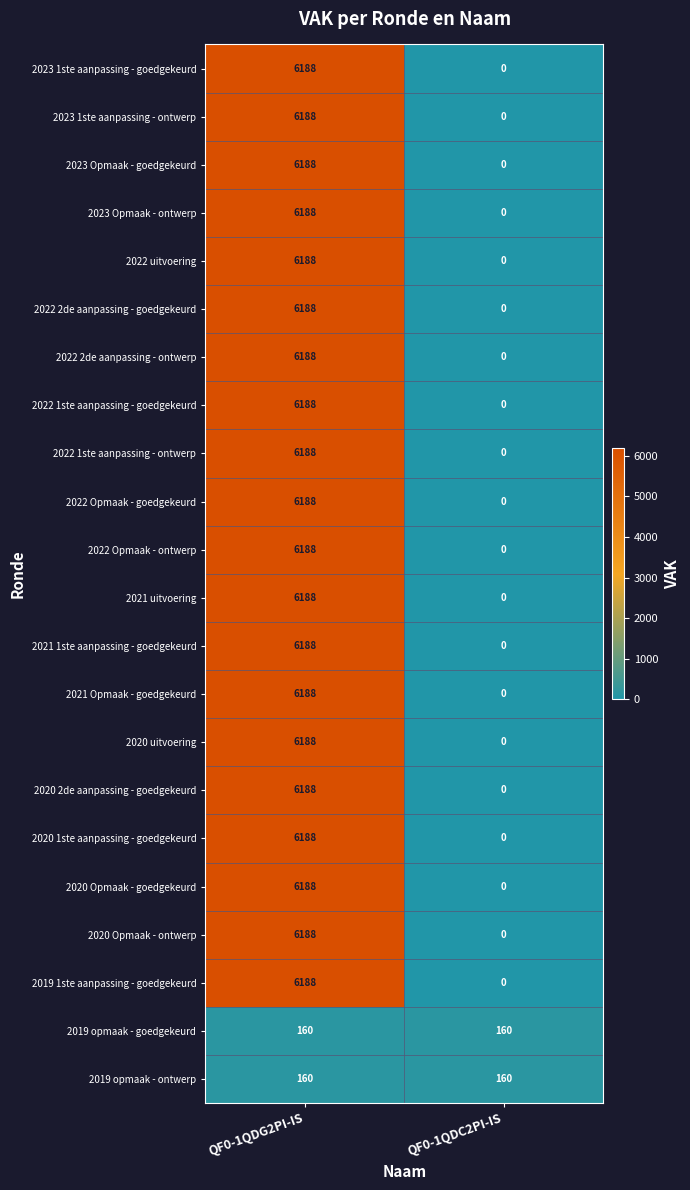

What is the total value across all series at QF0-1QDG2PI-IS?

124080